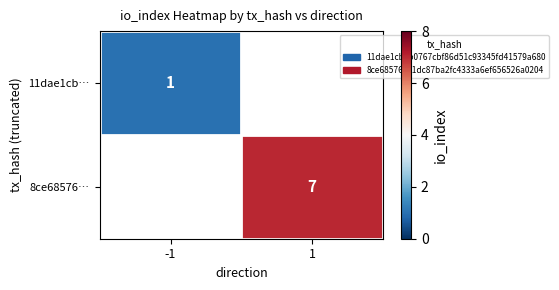

How many distinct data groups are displayed?

2